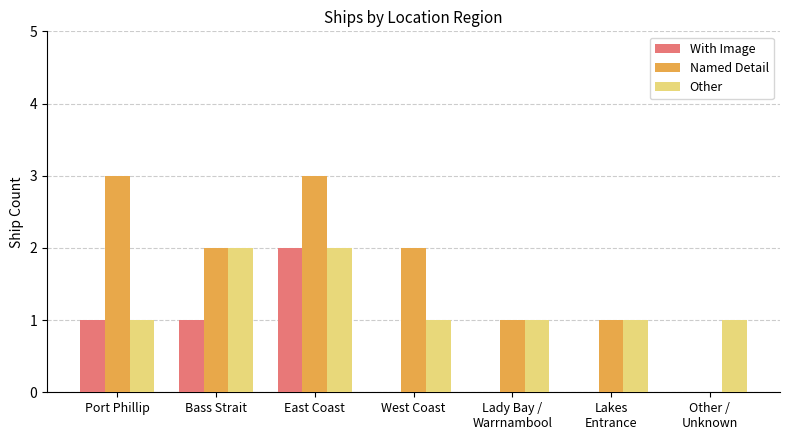

At which category is the sum across all series the highest?

East Coast